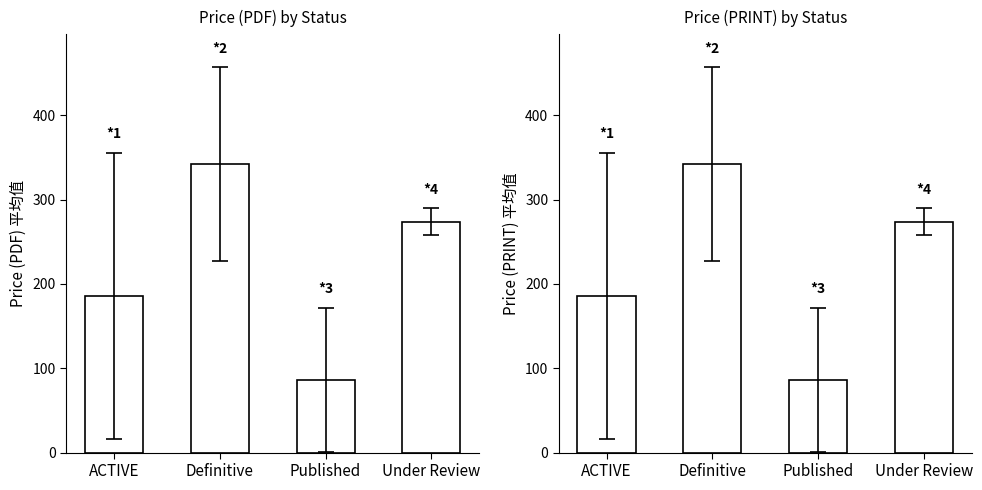

List the labels in order of Avg Price (PRINT) value, largest first.

Definitive, Under Review, ACTIVE, Published